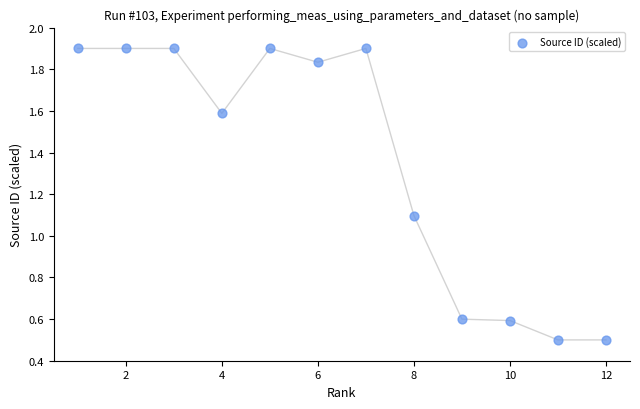

What is the range of X values (max minus min)?

11.0